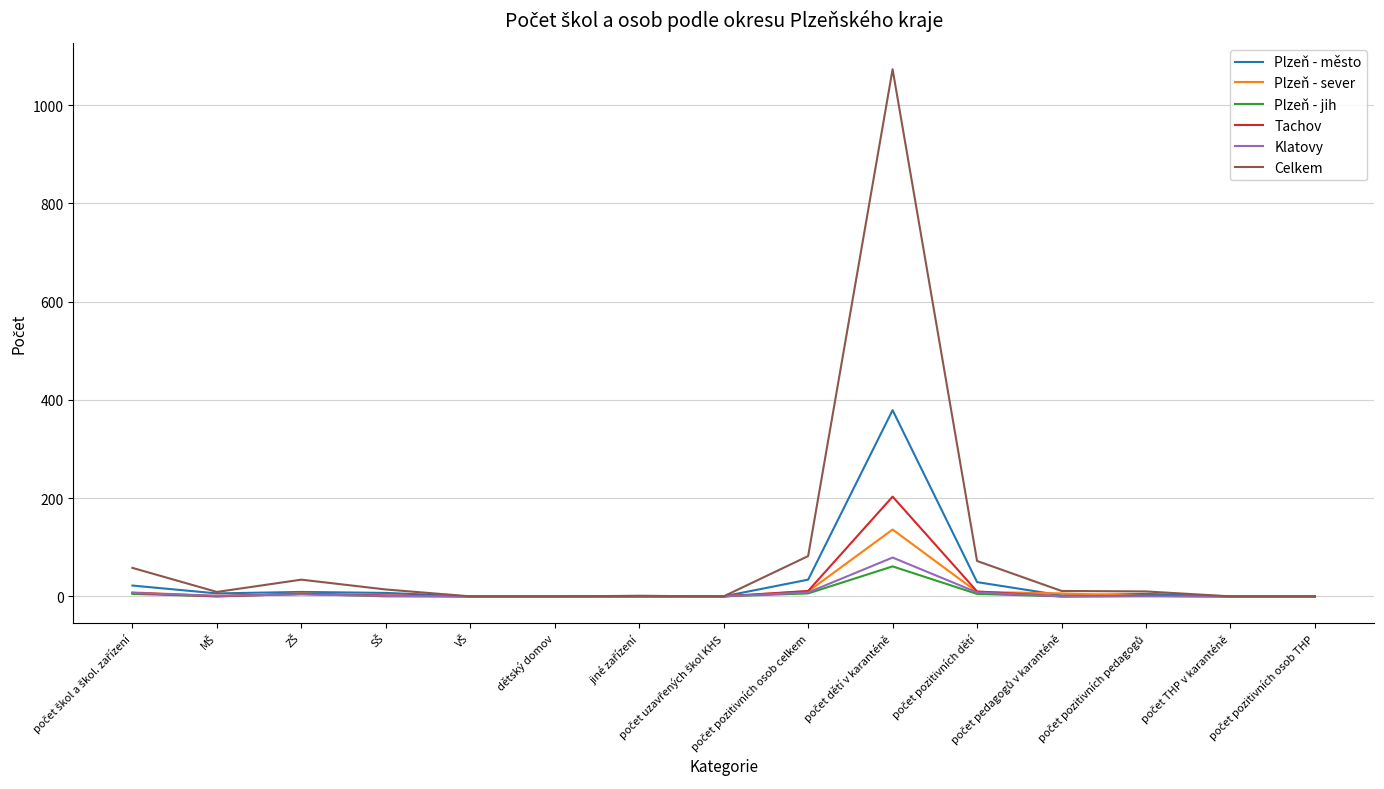

What is the maximum value for Tachov?

203